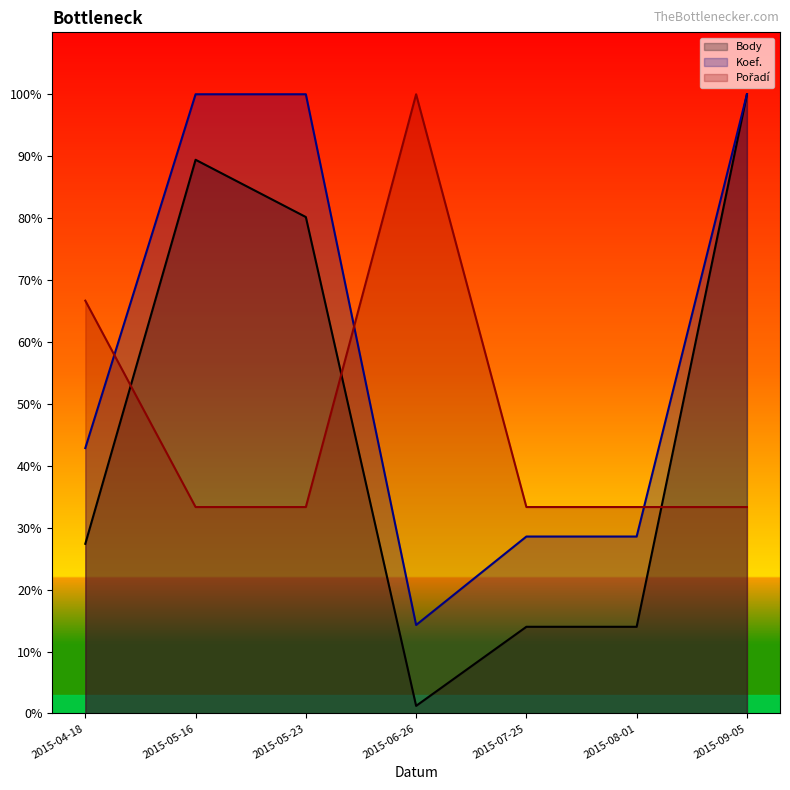

List the labels in order of Body value, largest first.

2015-09-05, 2015-05-16, 2015-05-23, 2015-04-18, 2015-07-25, 2015-08-01, 2015-06-26